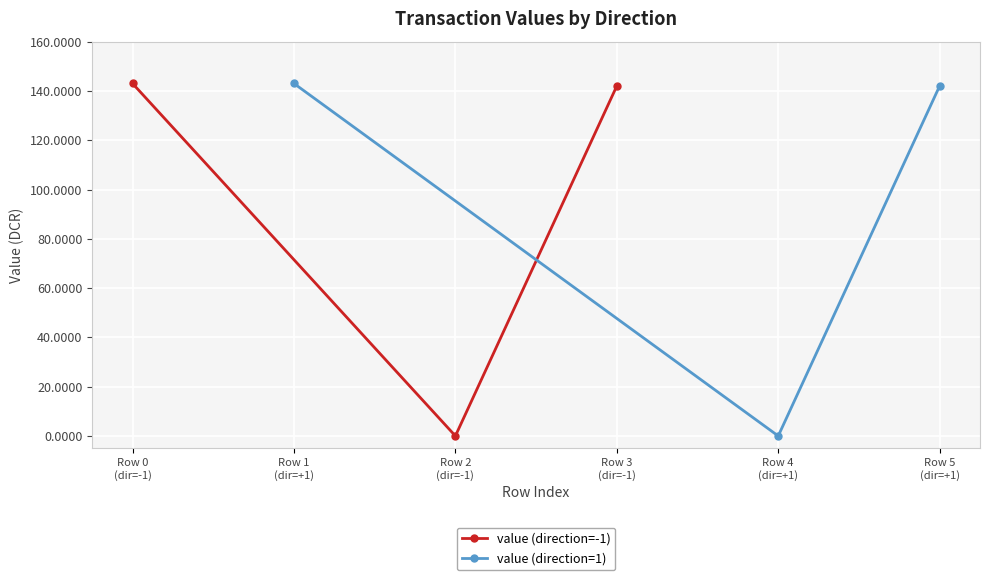

Is the value of value (direction=1) at Row 2
(dir=-1) greater than the value of value (direction=-1) at Row 2
(dir=-1)?

No